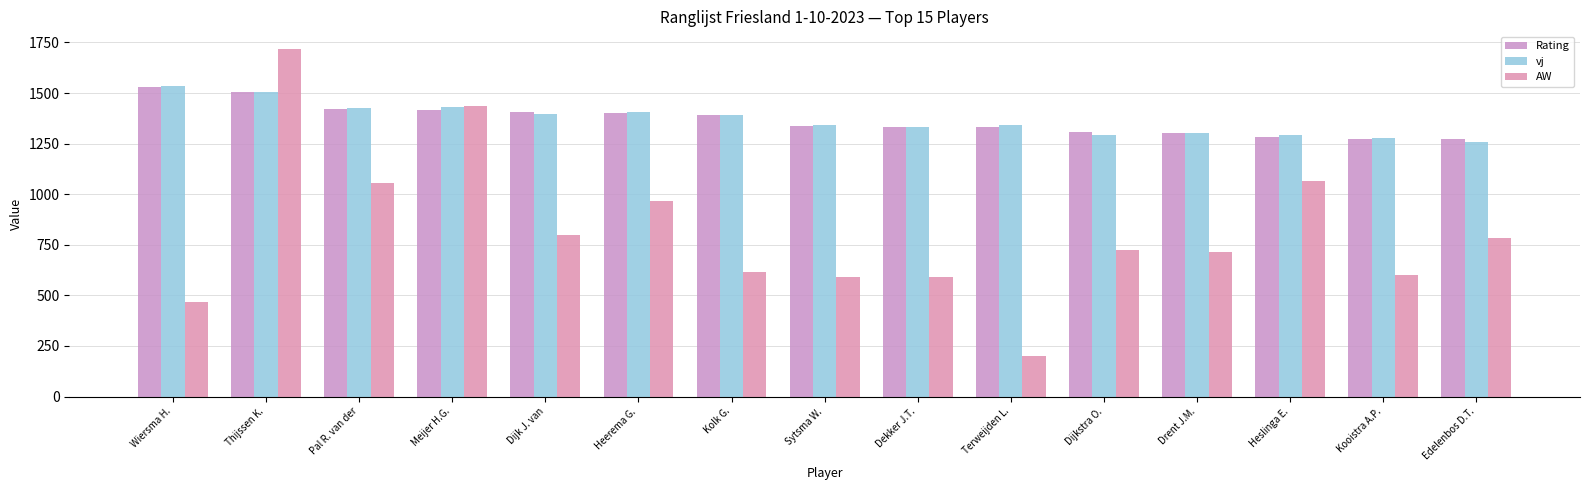

At which label does vj first exceed 1344?

Wiersma H.